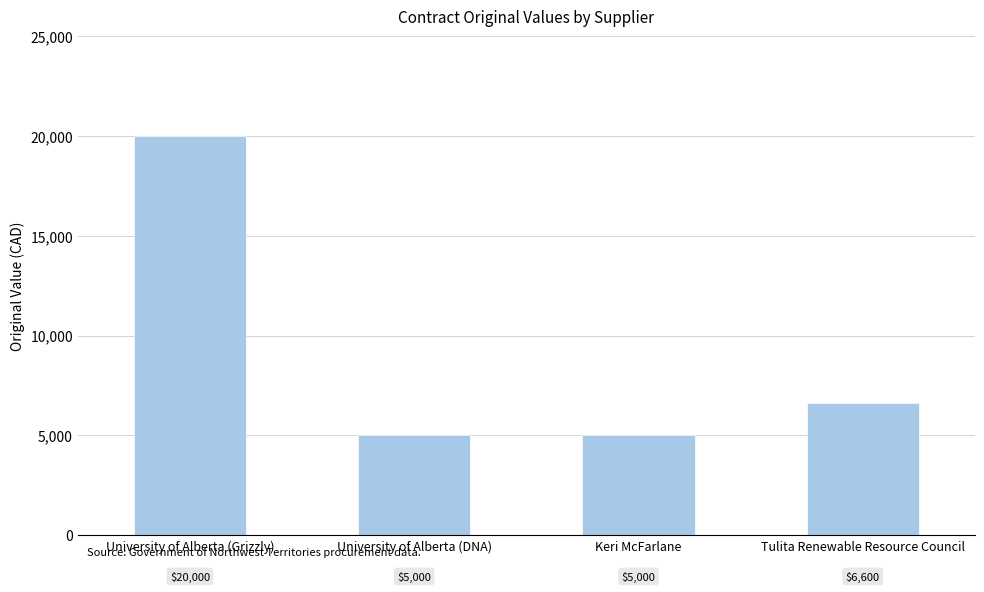

True or false: the data shows 5000 at Keri McFarlane.

True